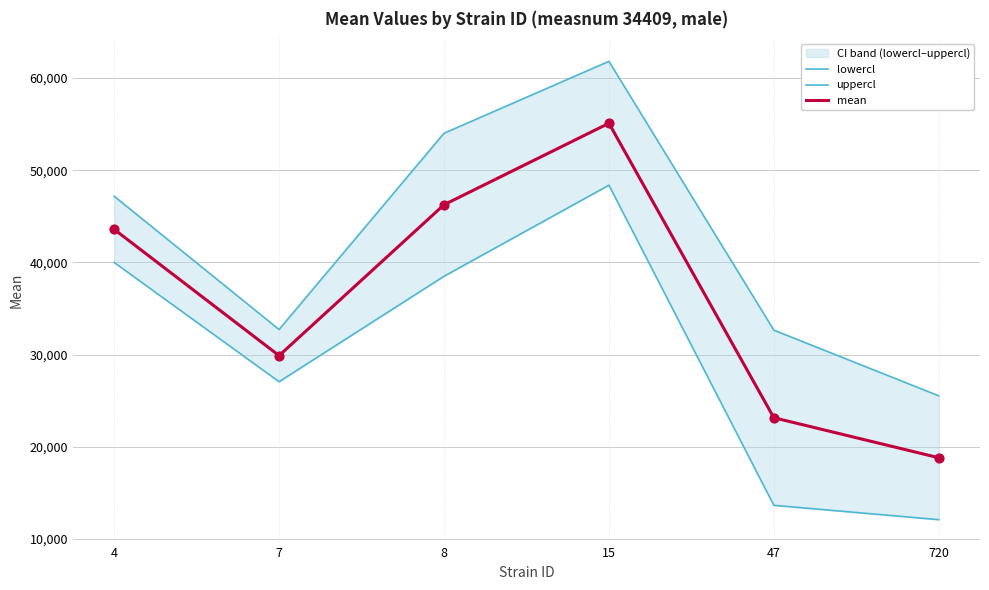

Which series contains the highest Y value?

uppercl